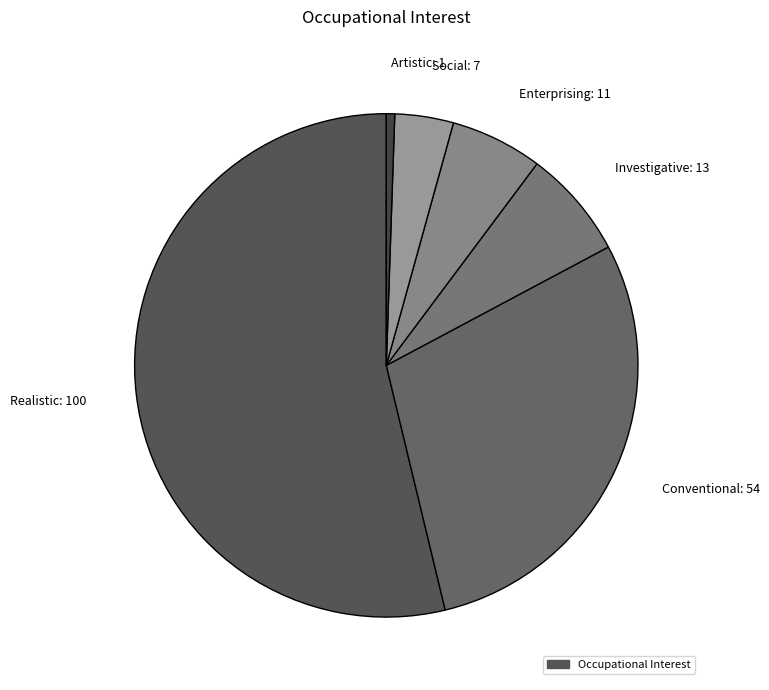

How many segments does this pie chart have?

6